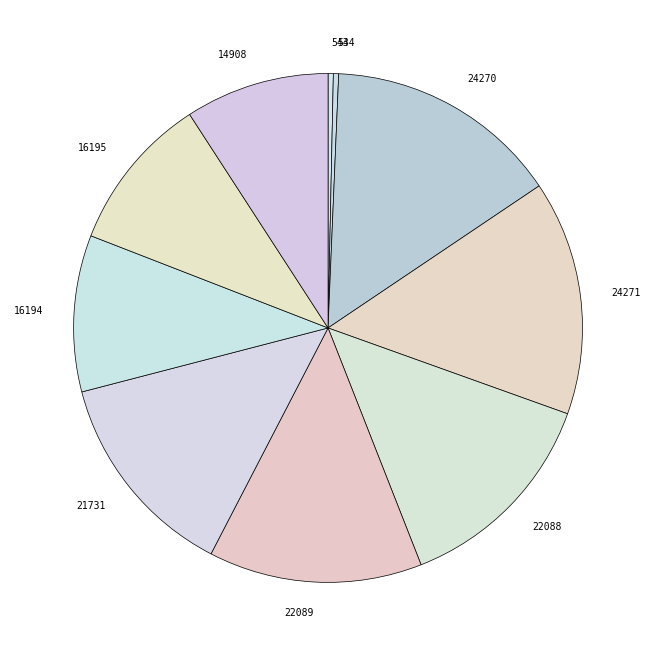

Which has a higher value, 544 or 16195?

16195